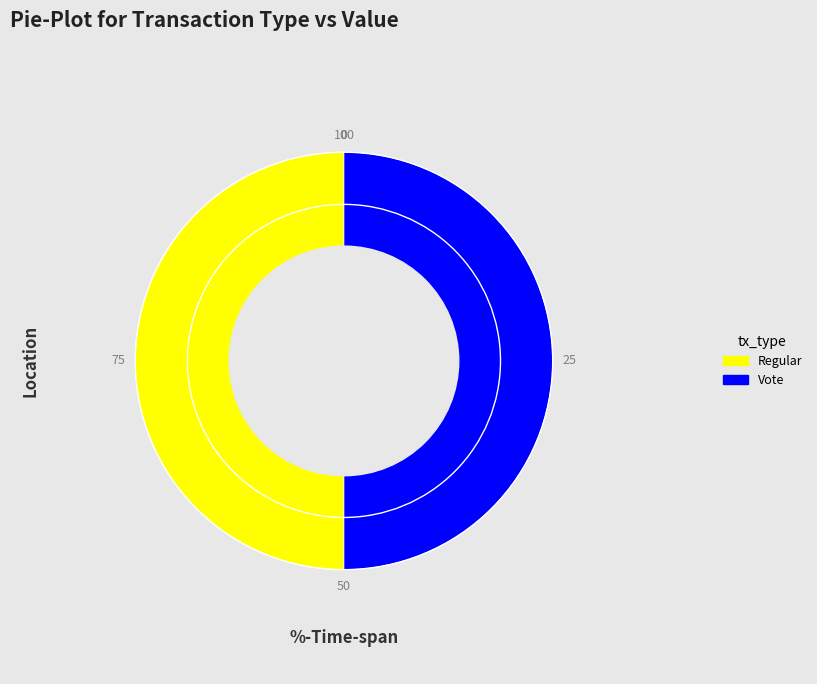

The Regular slice represents 50% of the pie. True or false?

True